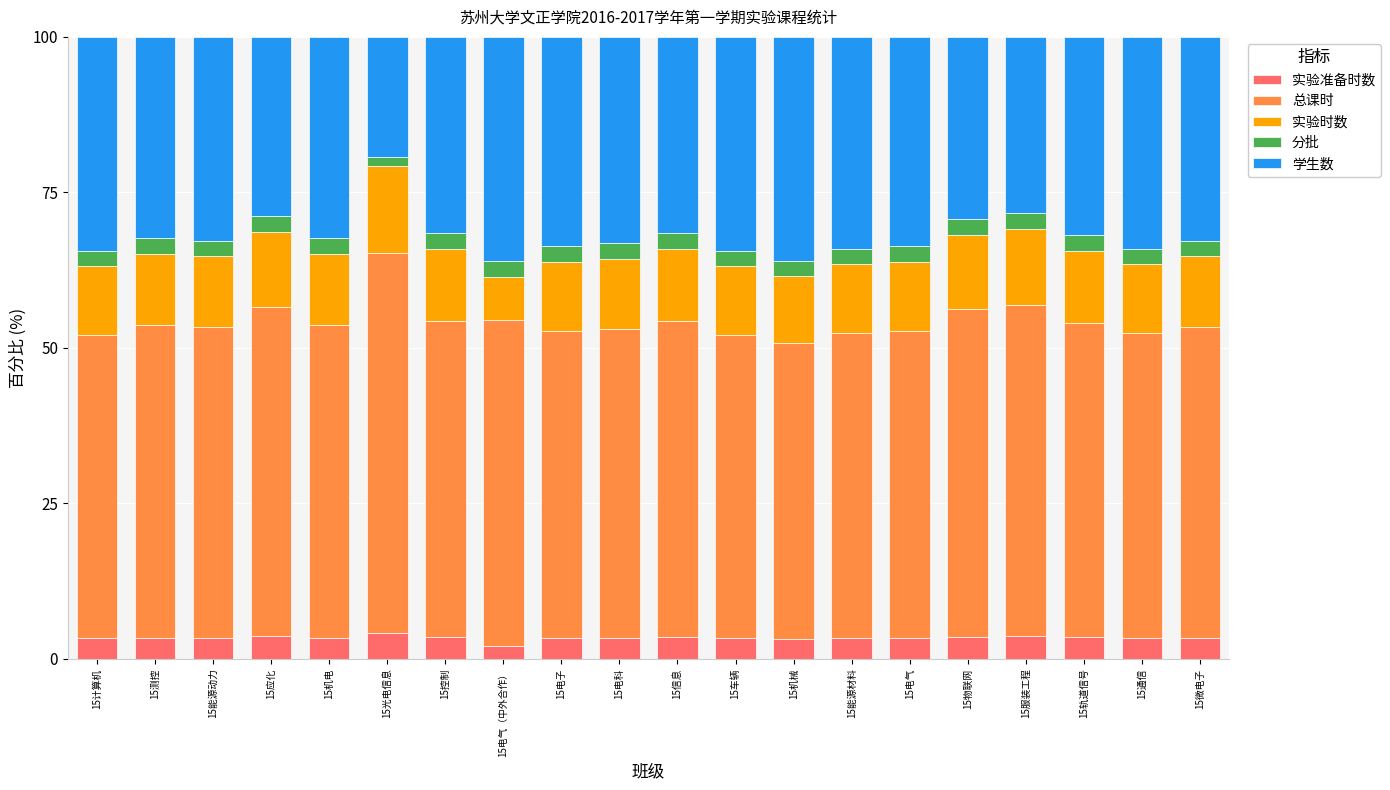

What is the sum of the 实验准备时数 values at 15机械 and 15信息?

6.7